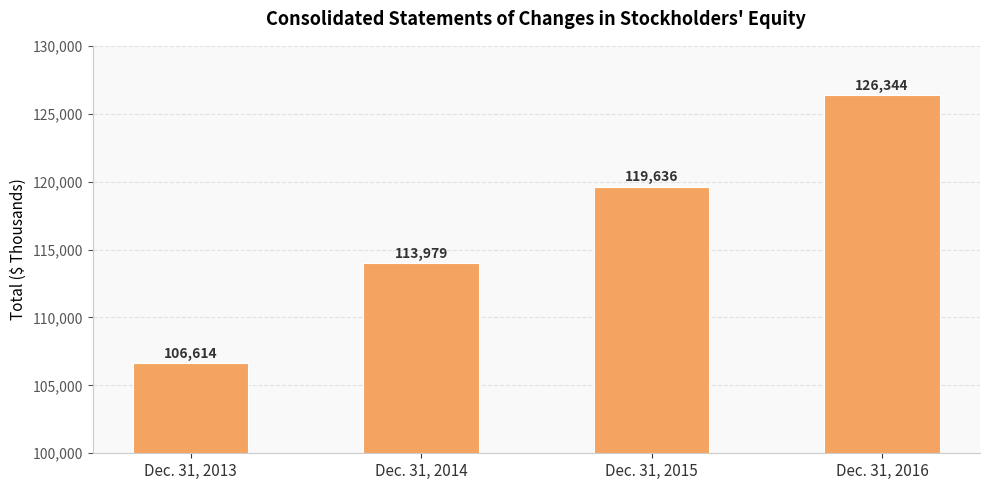

What is the value of the 2nd bar from the left?

113979